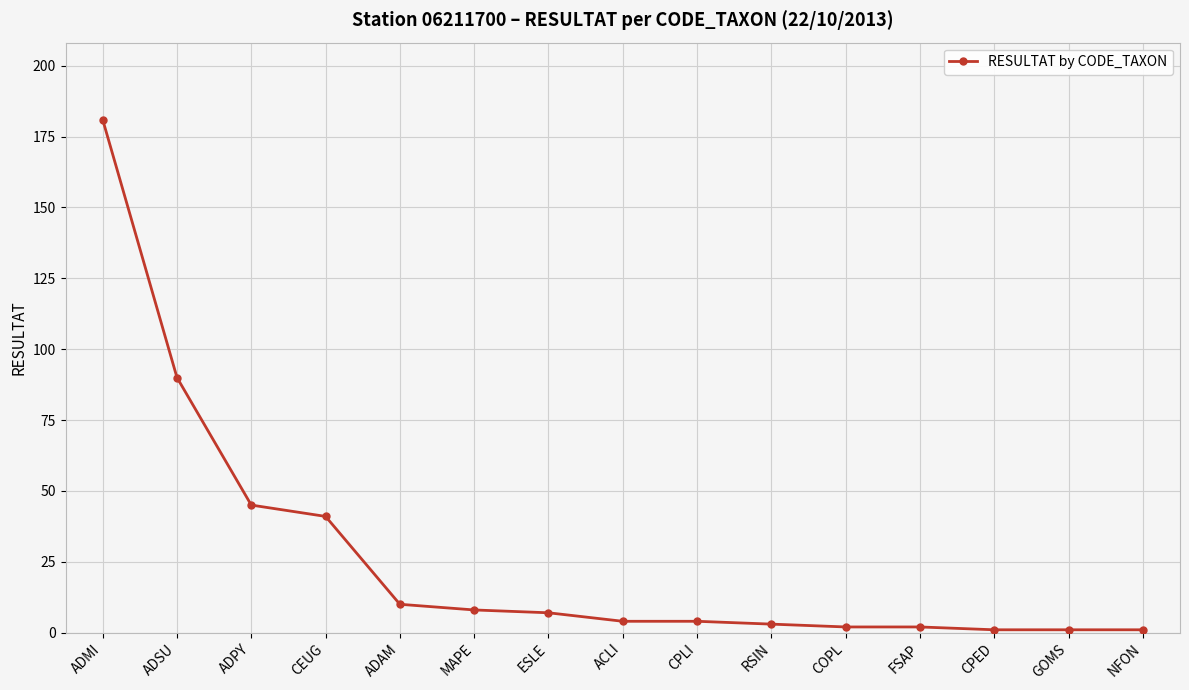

What is the sum of all values?

400